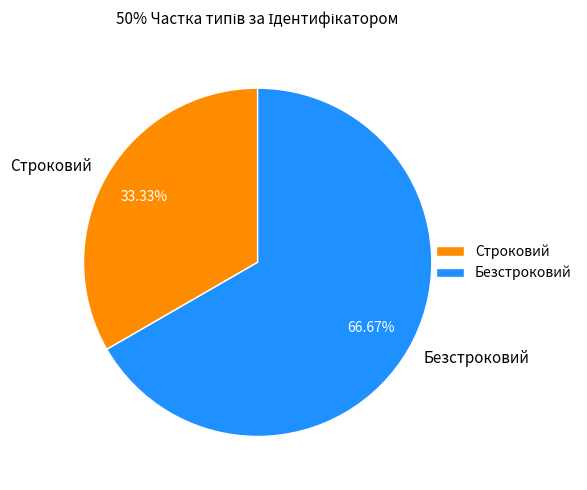

Which category has the smallest portion of the pie?

Строковий